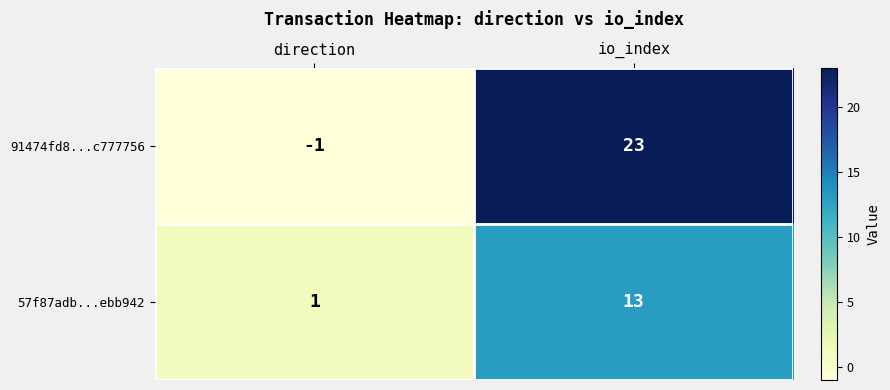

The 57f87adb...ebb942 series shows 1 at direction. True or false?

True